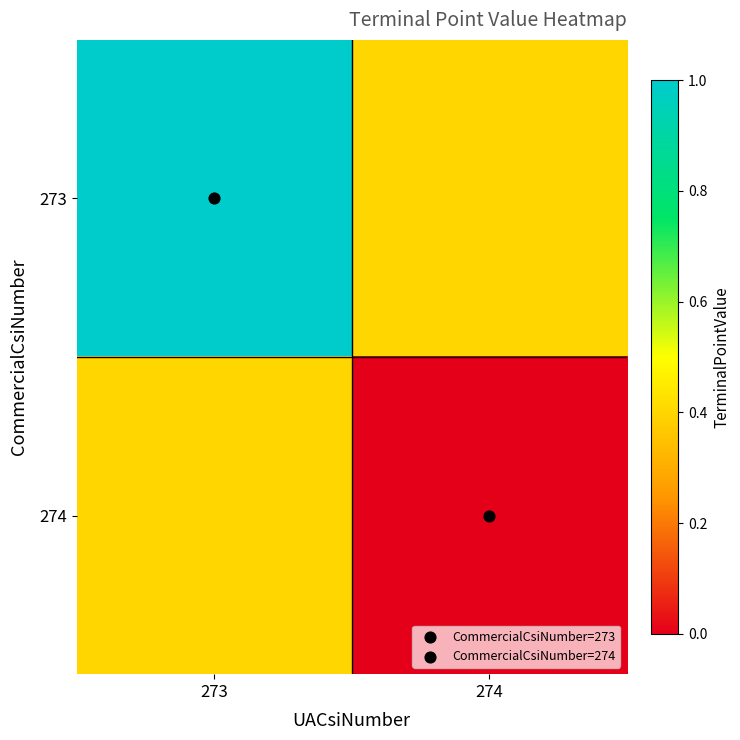

At how many categories does at least one series exceed 0?

2